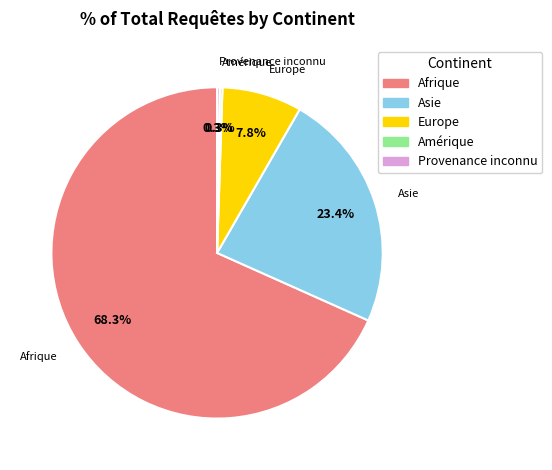

Which has a higher value, Afrique or Asie?

Afrique